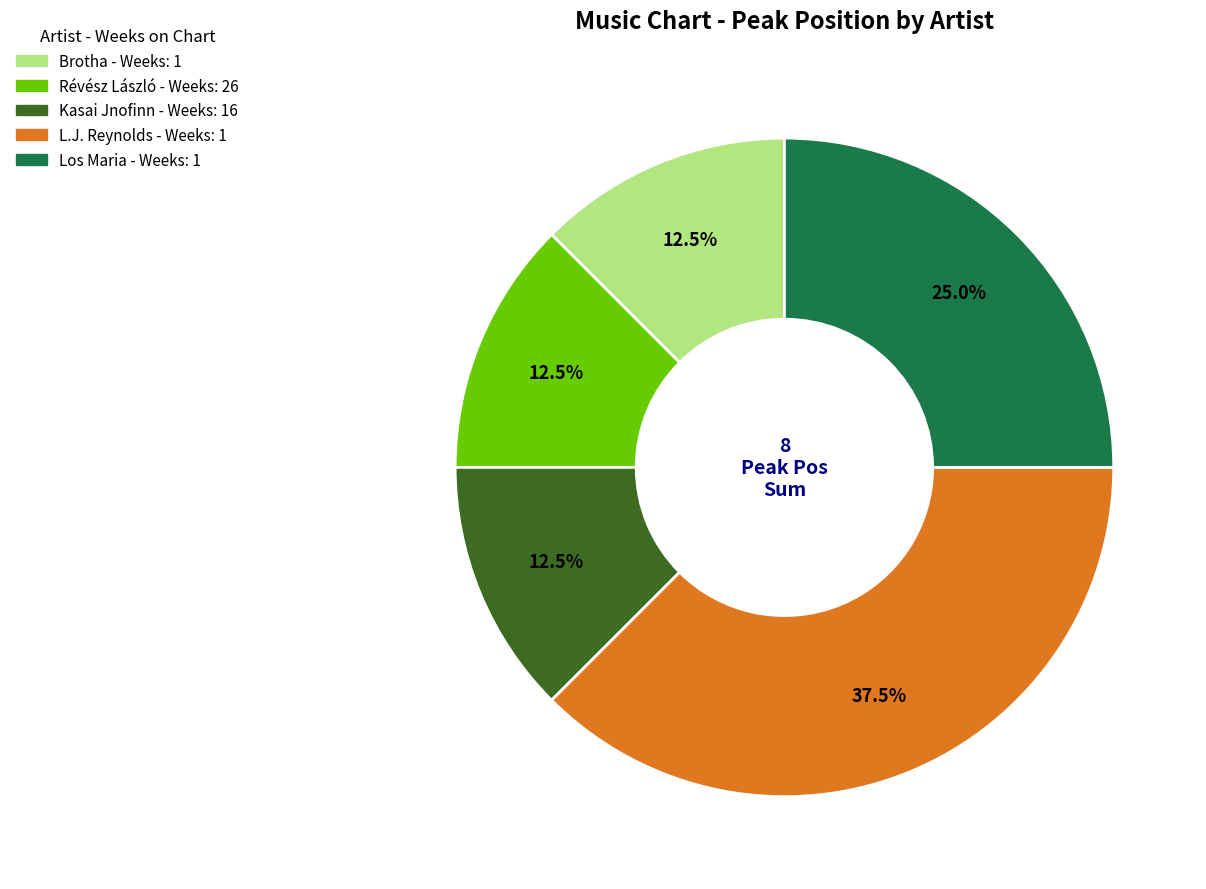

To the nearest percent, what is the average slice percentage?

20%